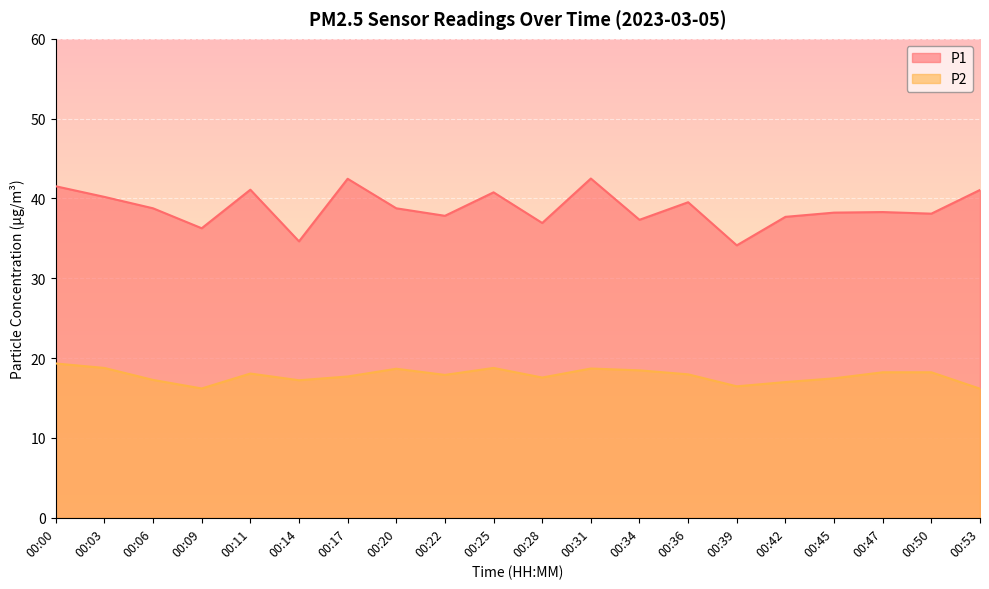

At which category does the chart reach its minimum across all series?

00:53